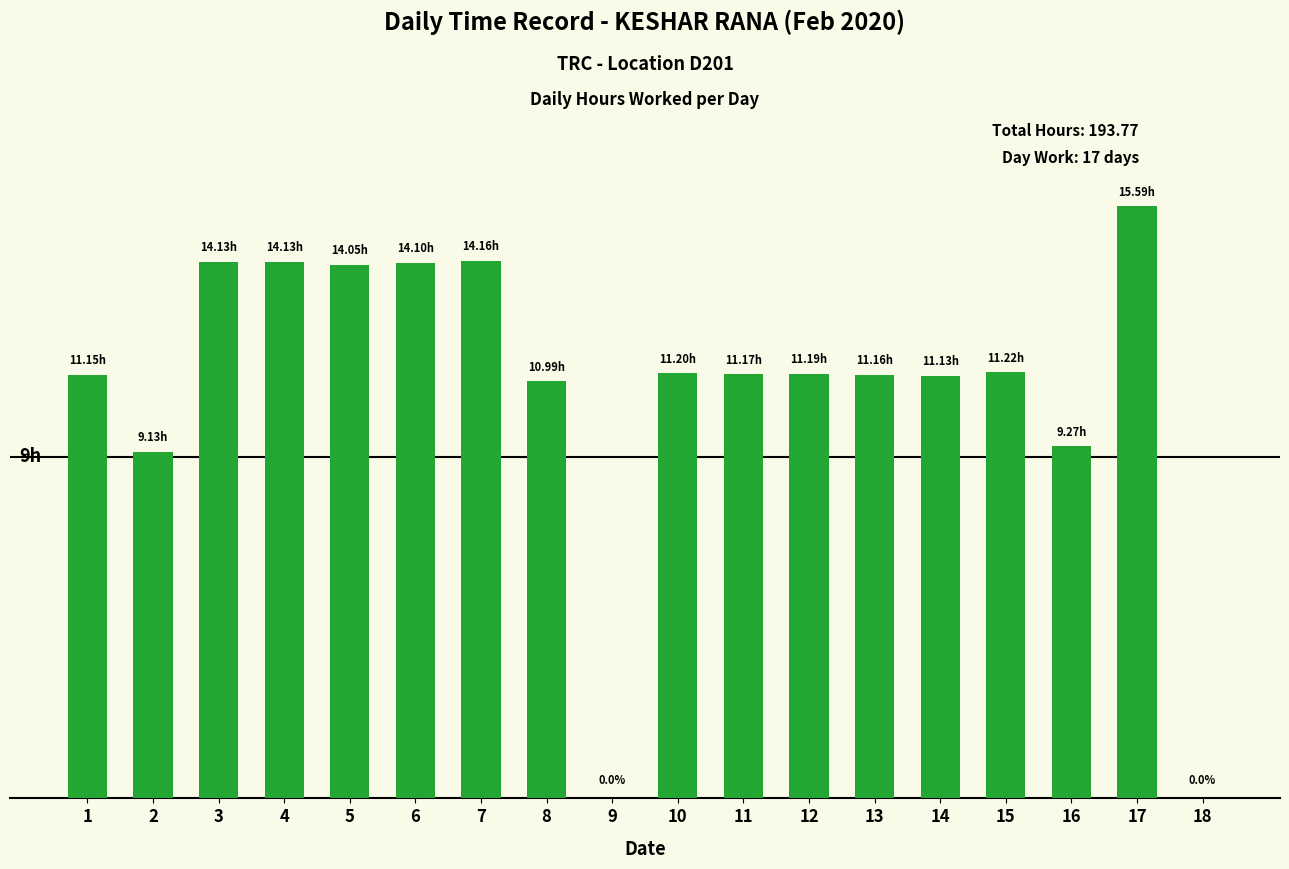

Rank the categories by value from lowest to highest.

9, 18, 2, 16, 8, 14, 1, 13, 11, 12, 10, 15, 5, 6, 3, 4, 7, 17